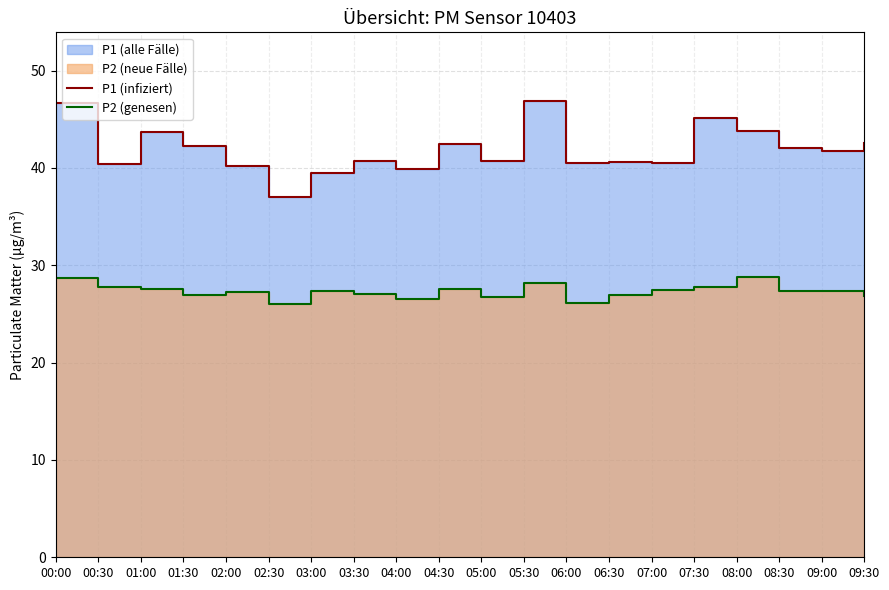

Where is the first local maximum for P1 (infiziert)?

01:00